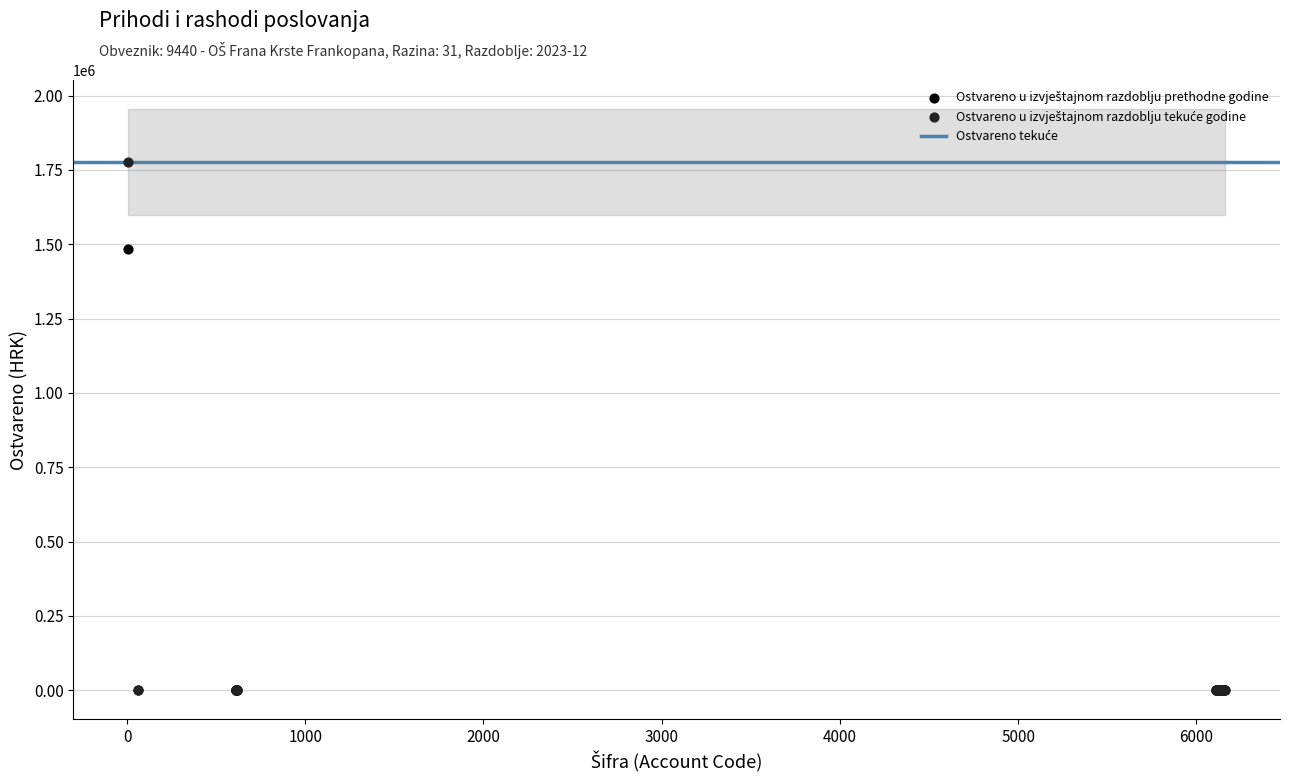

Across all series, what Y value is closest to 888151?

1484791.8